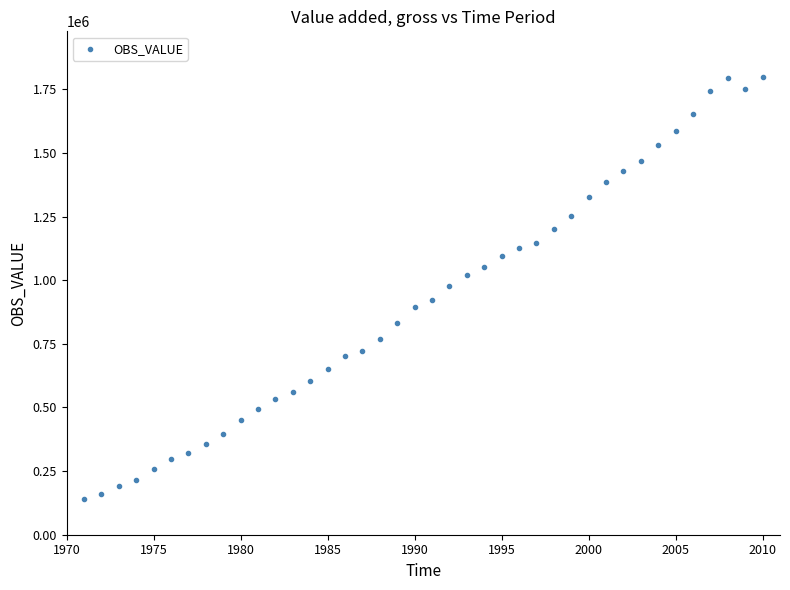

What is the range of Y values (max minus min)?

1656969.8